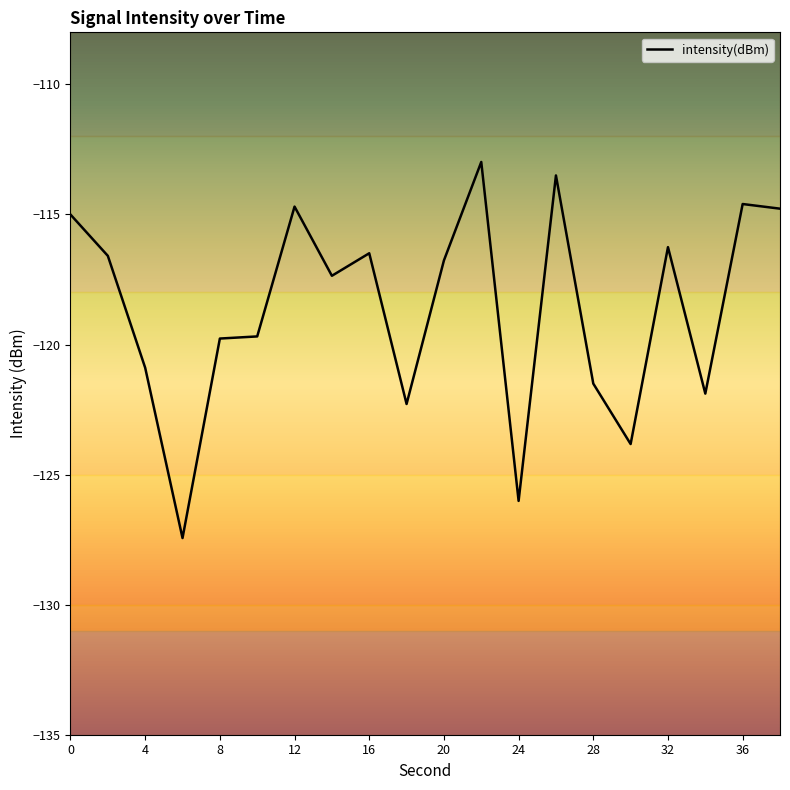

Is it true that intensity(dBm) equals -71.9 at 16?

False